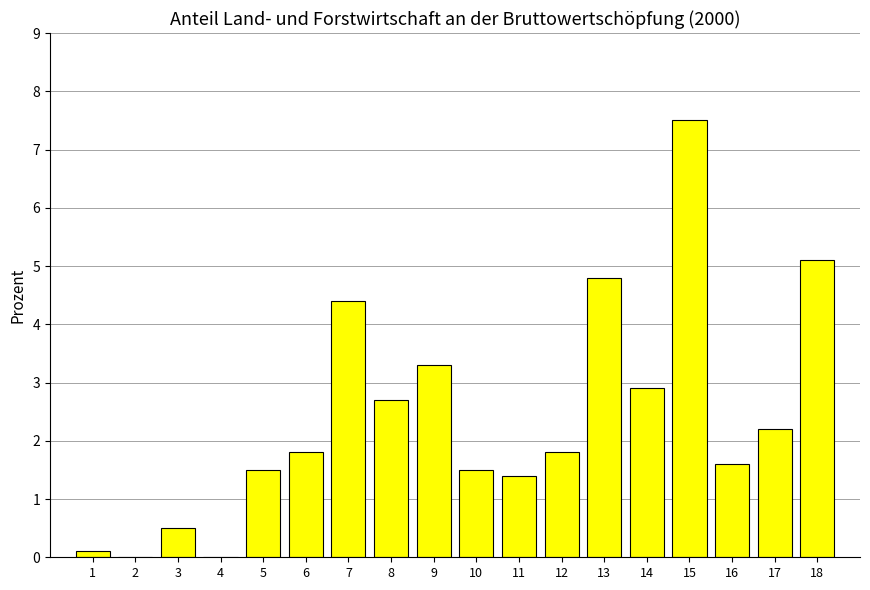

What is the change in value from 5 to 12?

+0.3